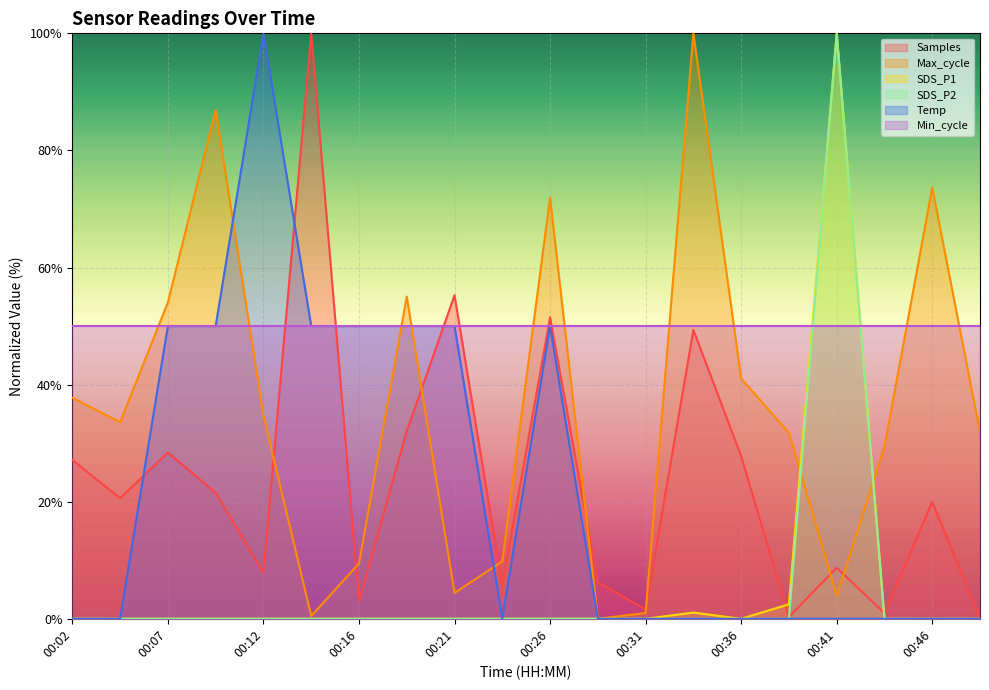

Where do SDS_P2 and Max_cycle first cross each other?

00:38 and 00:41